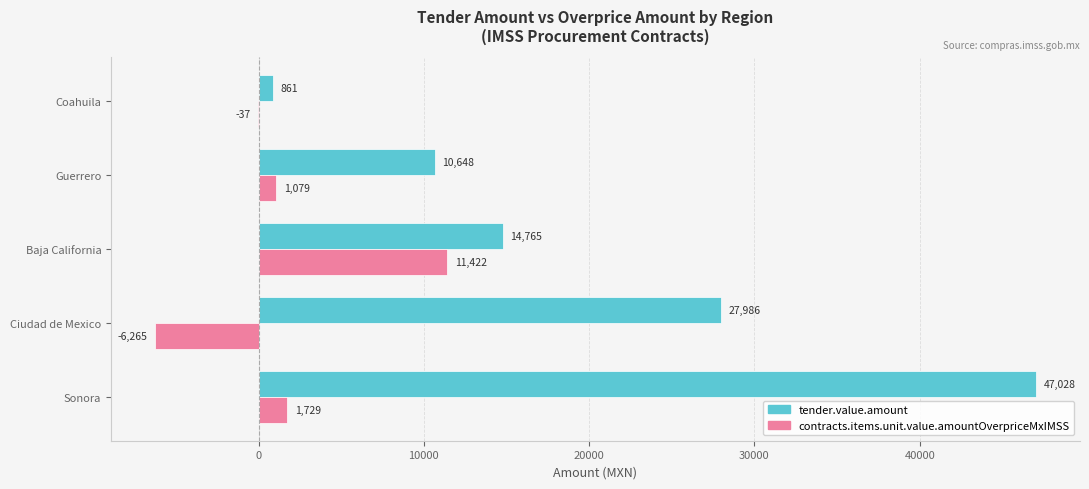

What is the approximate value of contracts.items.unit.value.amountOverpriceMxIMSS at Sonora?

1729.0